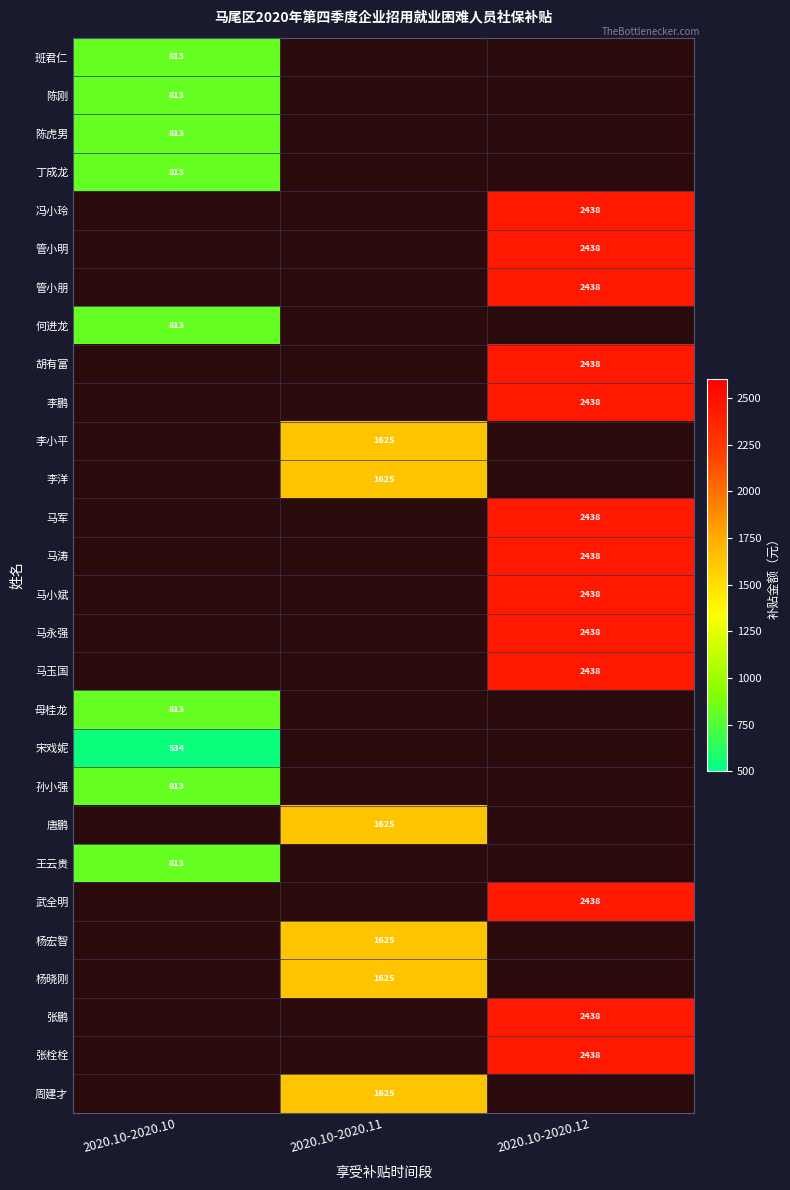

What is the highest value of the 丁成龙 series?

812.7